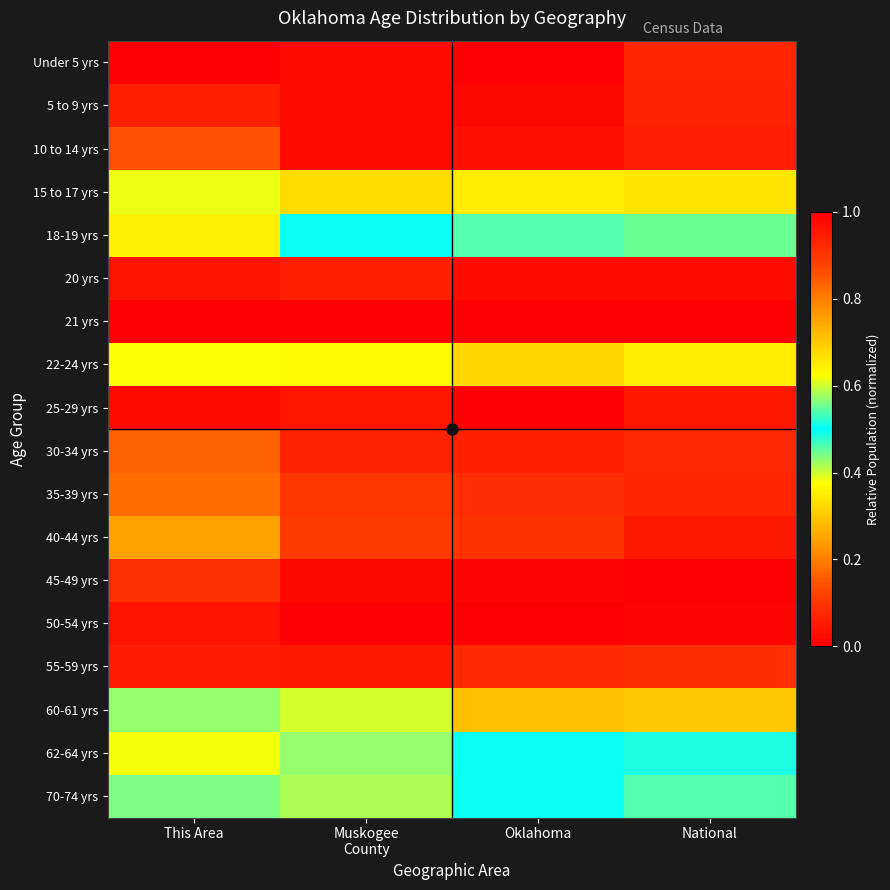

Reading left to right, list all the values displayed in this chart.

Under 5 yrs: This Area=1.0	Muskogee
County=1.0	Oklahoma=1.0	National=0.9
5 to 9 yrs: This Area=0.9	Muskogee
County=1.0	Oklahoma=1.0	National=0.9
10 to 14 yrs: This Area=0.9	Muskogee
County=1.0	Oklahoma=1.0	National=0.9
15 to 17 yrs: This Area=0.6	Muskogee
County=0.7	Oklahoma=0.7	National=0.7
18-19 yrs: This Area=0.4	Muskogee
County=0.5	Oklahoma=0.5	National=0.4
20 yrs: This Area=0.0	Muskogee
County=0.1	Oklahoma=0.0	National=0.0
21 yrs: This Area=0.0	Muskogee
County=0.0	Oklahoma=0.0	National=0.0
22-24 yrs: This Area=0.6	Muskogee
County=0.6	Oklahoma=0.7	National=0.6
25-29 yrs: This Area=1.0	Muskogee
County=1.0	Oklahoma=1.0	National=1.0
30-34 yrs: This Area=0.8	Muskogee
County=0.9	Oklahoma=0.9	National=0.9
35-39 yrs: This Area=0.8	Muskogee
County=0.9	Oklahoma=0.9	National=0.9
40-44 yrs: This Area=0.8	Muskogee
County=0.9	Oklahoma=0.9	National=0.9
45-49 yrs: This Area=0.9	Muskogee
County=1.0	Oklahoma=1.0	National=1.0
50-54 yrs: This Area=1.0	Muskogee
County=1.0	Oklahoma=1.0	National=1.0
55-59 yrs: This Area=0.9	Muskogee
County=1.0	Oklahoma=0.9	National=0.9
60-61 yrs: This Area=0.4	Muskogee
County=0.4	Oklahoma=0.3	National=0.3
62-64 yrs: This Area=0.6	Muskogee
County=0.6	Oklahoma=0.5	National=0.5
70-74 yrs: This Area=0.6	Muskogee
County=0.6	Oklahoma=0.5	National=0.5